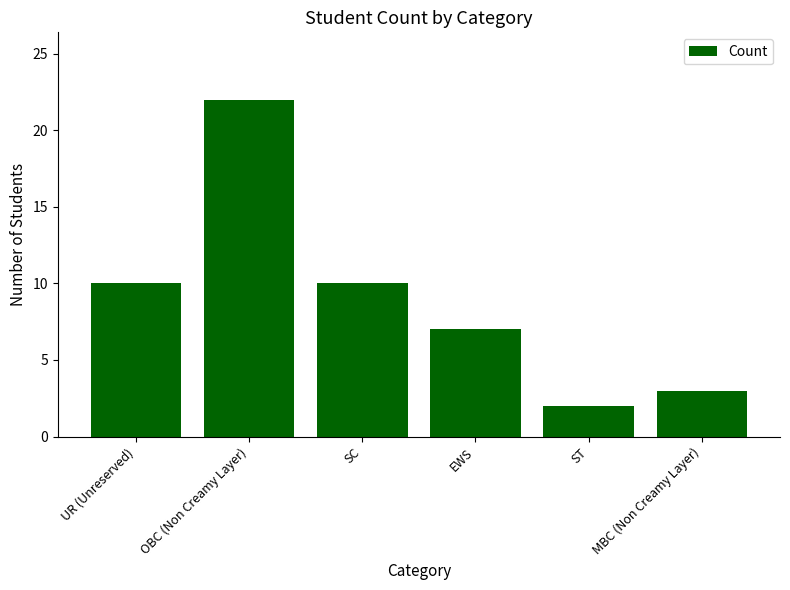

What is the label of the 1st bar from the left?

UR (Unreserved)